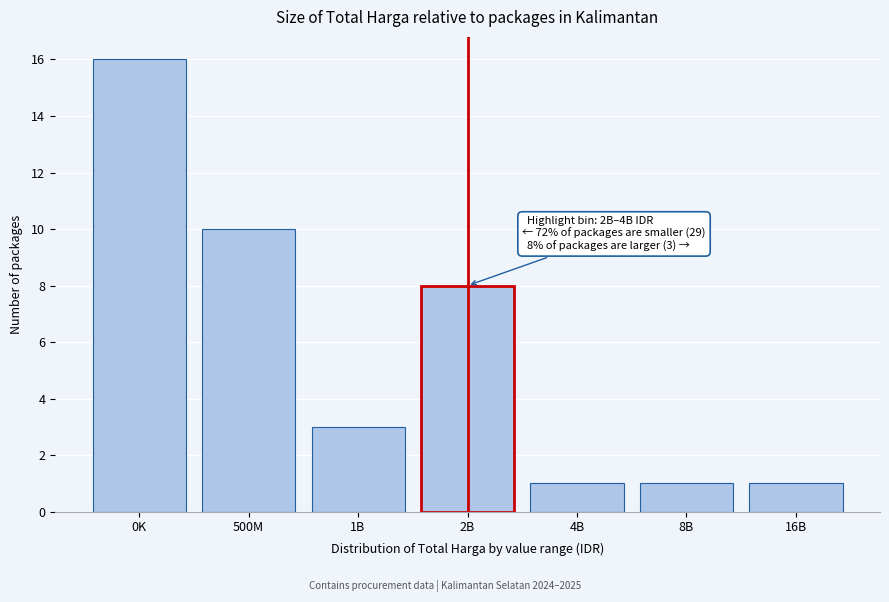

Reading right to left, extract all data points from this chart.

16B=1	8B=1	4B=1	2B=8	1B=3	500M=10	0K=16